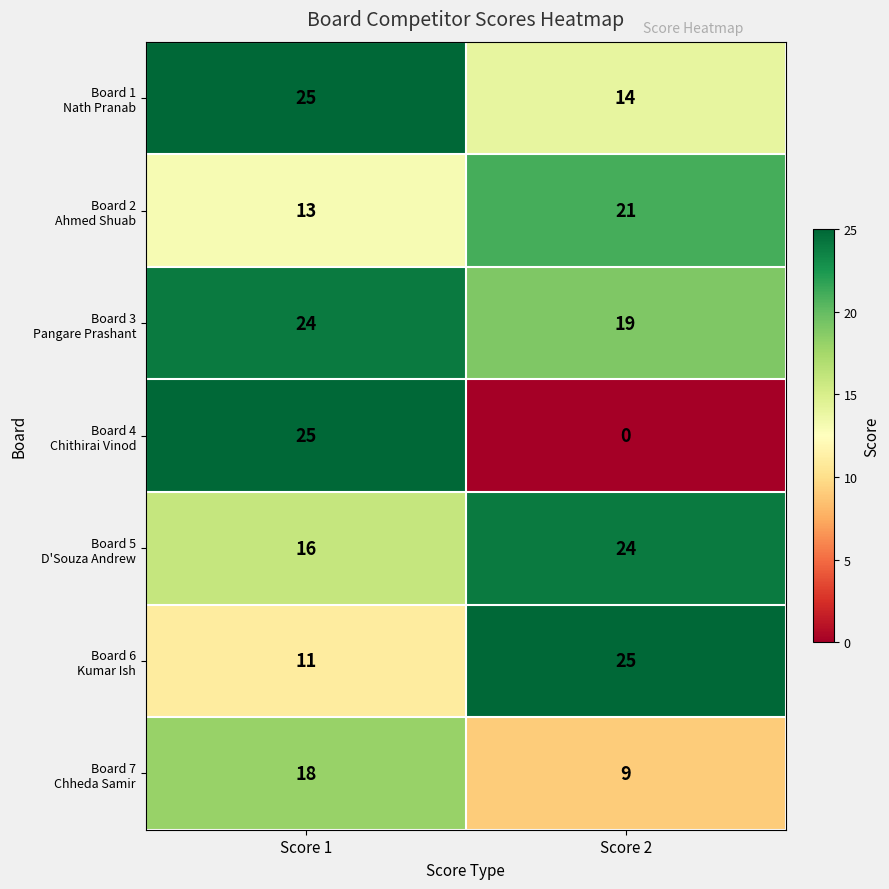

At which category does the chart reach its minimum across all series?

Score 2